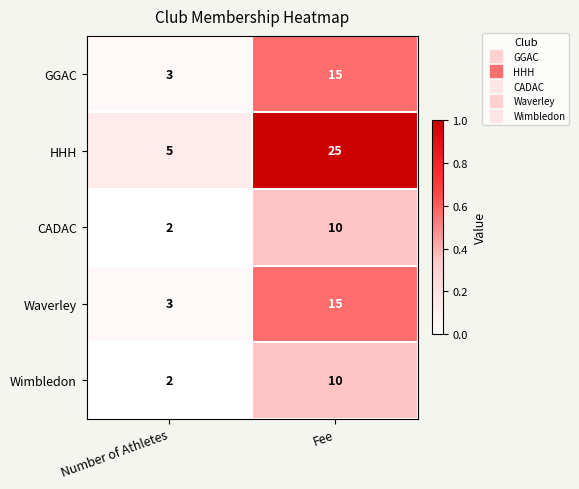

Where is HHH nearest to the value 15?

Number of Athletes